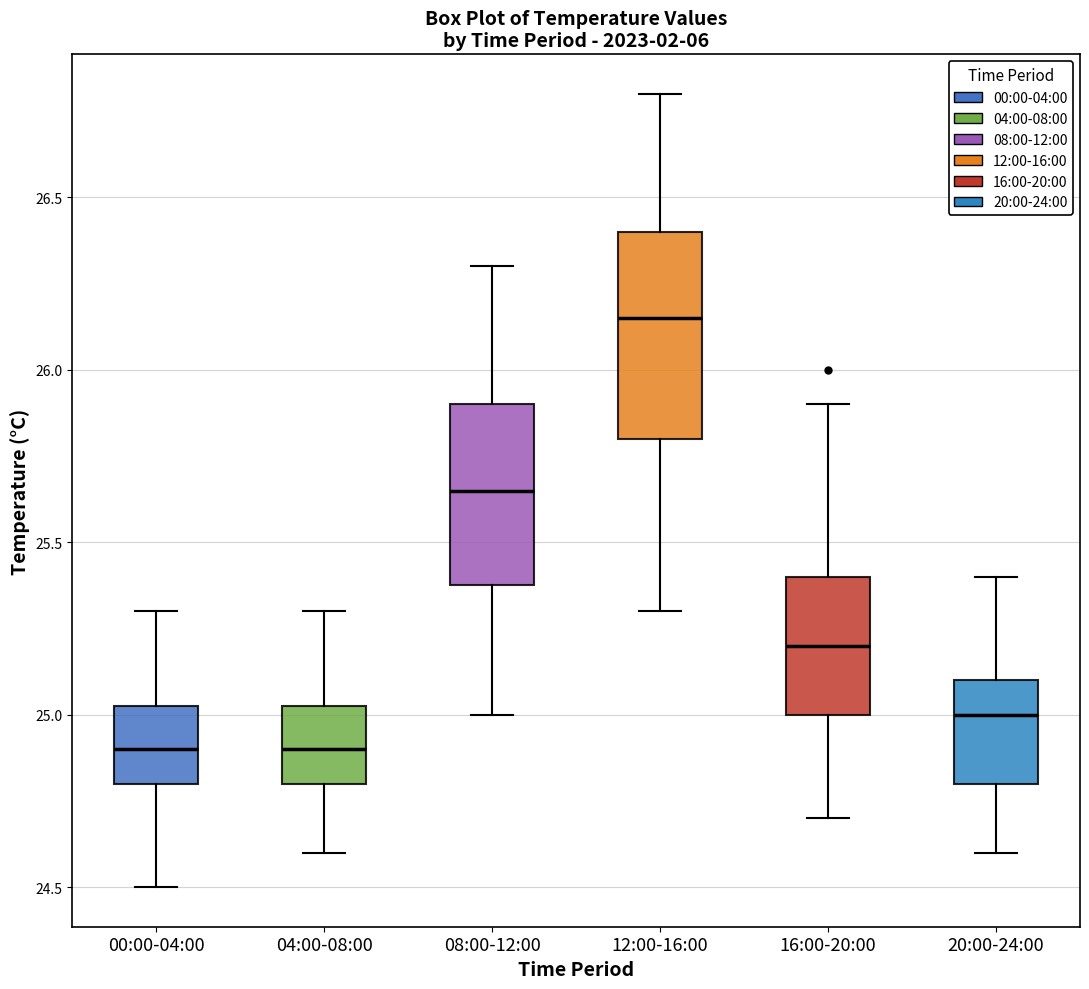

Reading left to right, read every box against the y-axis: the position of its median line, the range the box covers, and the ends of its whiskers. The values are not printed on the chart, so give them approximately, as read against the axis.

00:00-04:00: median 24.90, box 24.80 to 25.05, whiskers 24.50 to 25.30
04:00-08:00: median 24.90, box 24.80 to 25.05, whiskers 24.60 to 25.30
08:00-12:00: median 25.65, box 25.40 to 25.90, whiskers 25.00 to 26.30
12:00-16:00: median 26.15, box 25.80 to 26.40, whiskers 25.30 to 26.80
16:00-20:00: median 25.20, box 25.00 to 25.40, whiskers 24.70 to 25.90
20:00-24:00: median 25.00, box 24.80 to 25.10, whiskers 24.60 to 25.40